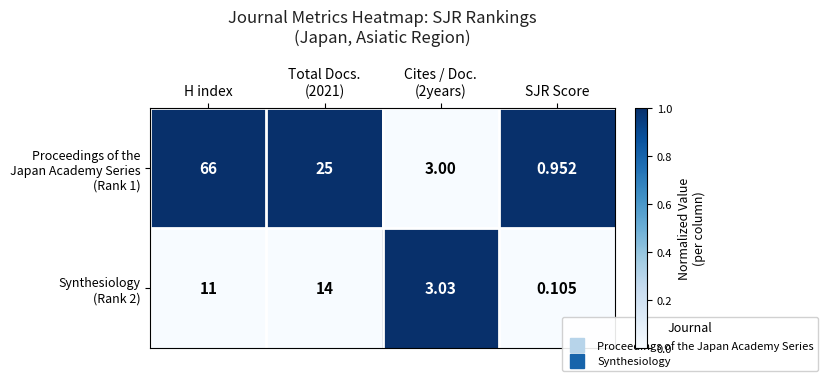

Which label corresponds to the smallest value in the chart?

SJR Score